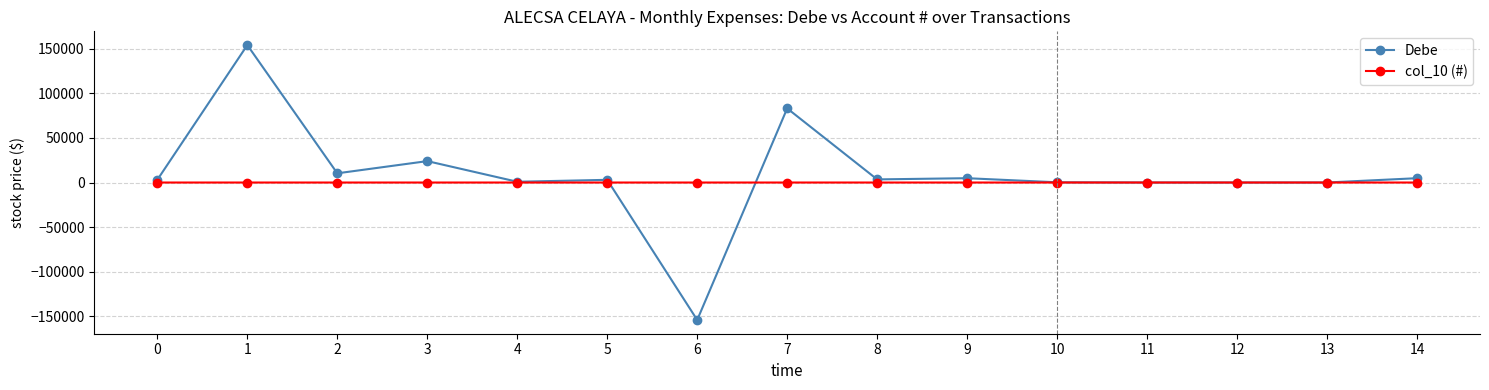

What is the total value across all series at 6?

-154061.3